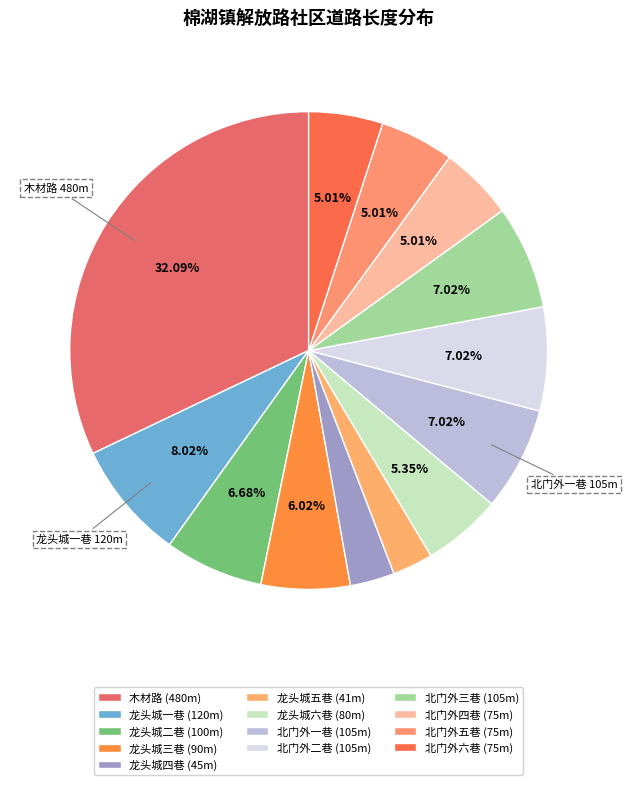

How many slices are in this pie chart?

13